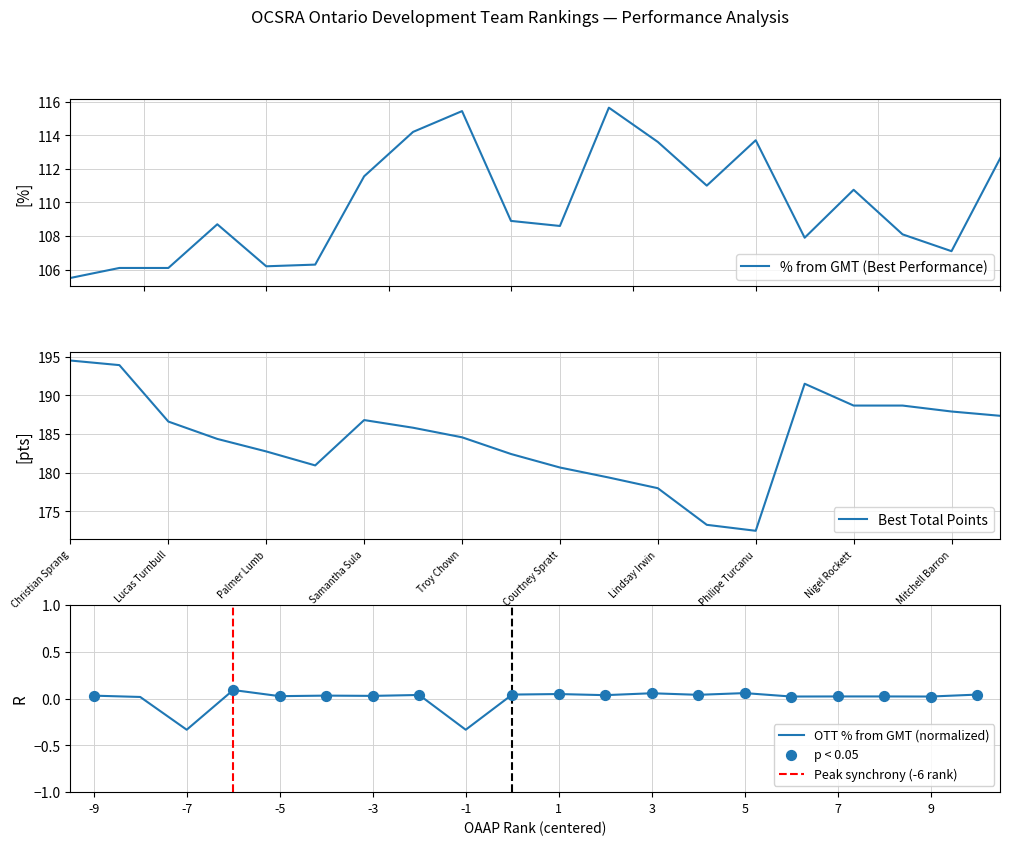

What is the lowest value of the % from GMT (Best Performance) series?

105.5